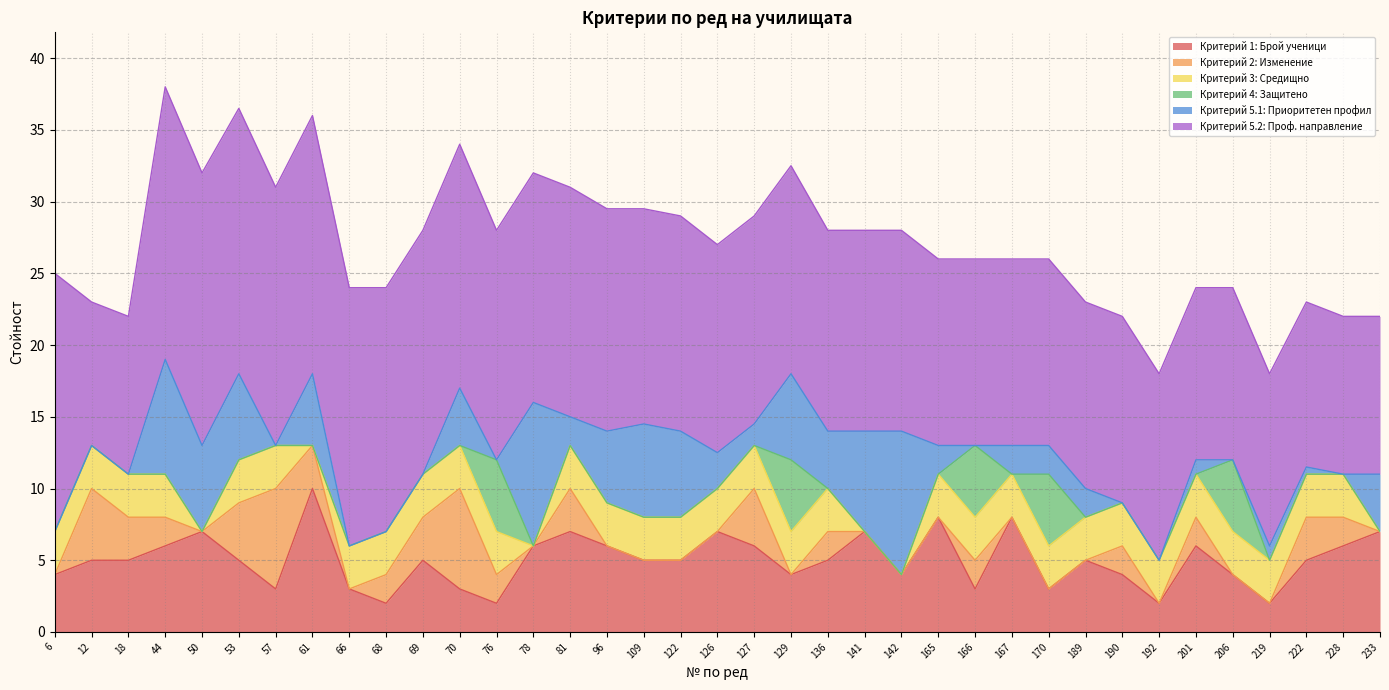

At how many categories does at least one series exceed 14?

19